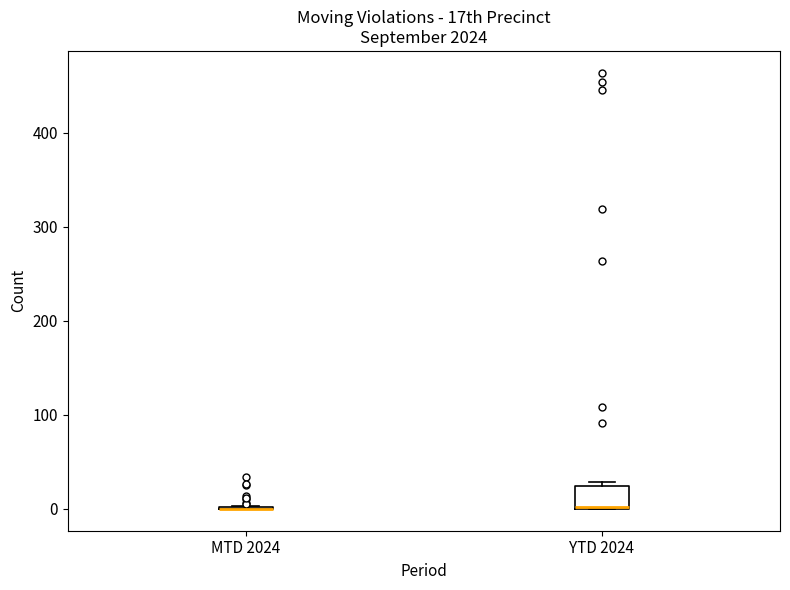

Which box is the tallest, from its lower edge to its upper edge?

YTD 2024